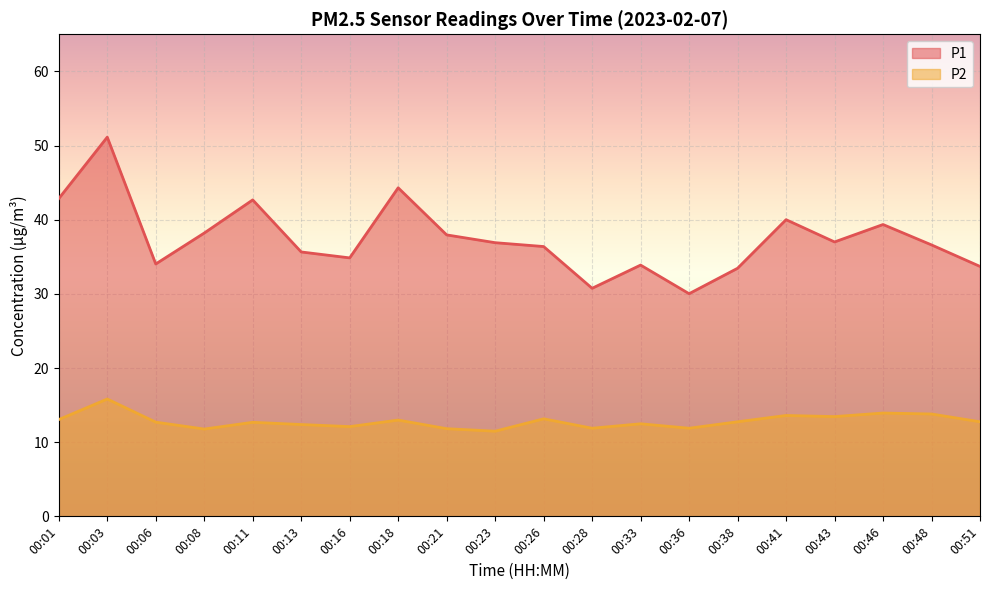

How many interior local valleys does the P1 series have?

5